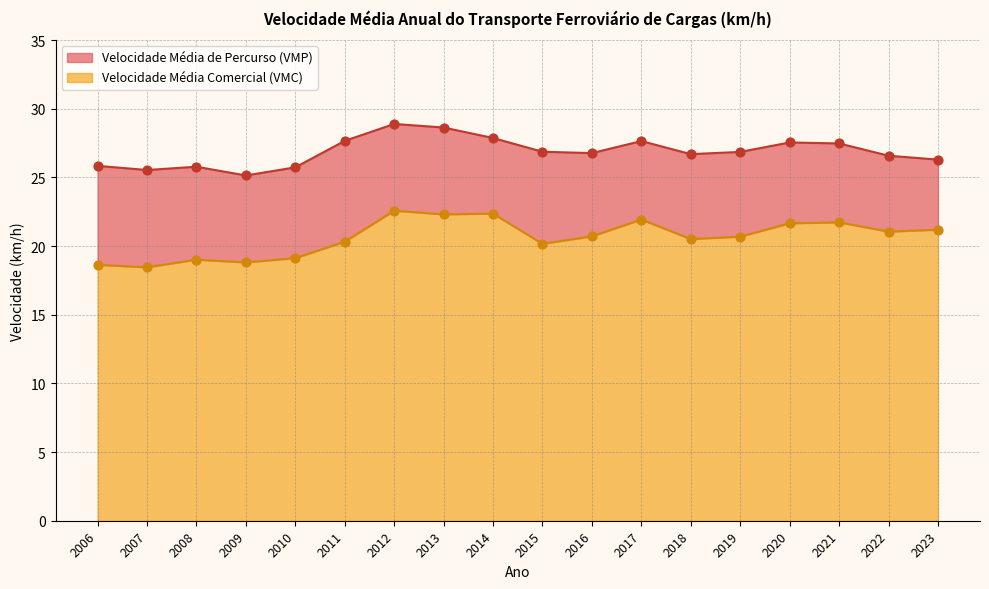

Is the value of Velocidade Média Comercial (VMC) at 2016 greater than the value of Velocidade Média de Percurso (VMP) at 2013?

No